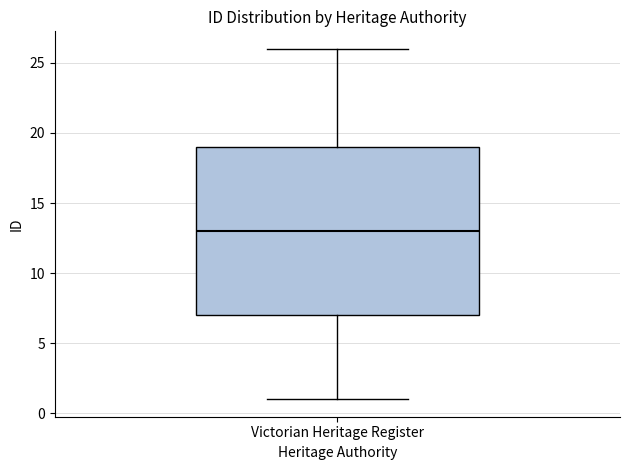

Transcribe this box plot: give where the median line is, the range the box spans, and where the two whiskers end, as read against the y-axis. The values are not printed on the chart, so give them approximately, as read against the axis.

median 13, box 7 to 19, whiskers 1 to 26